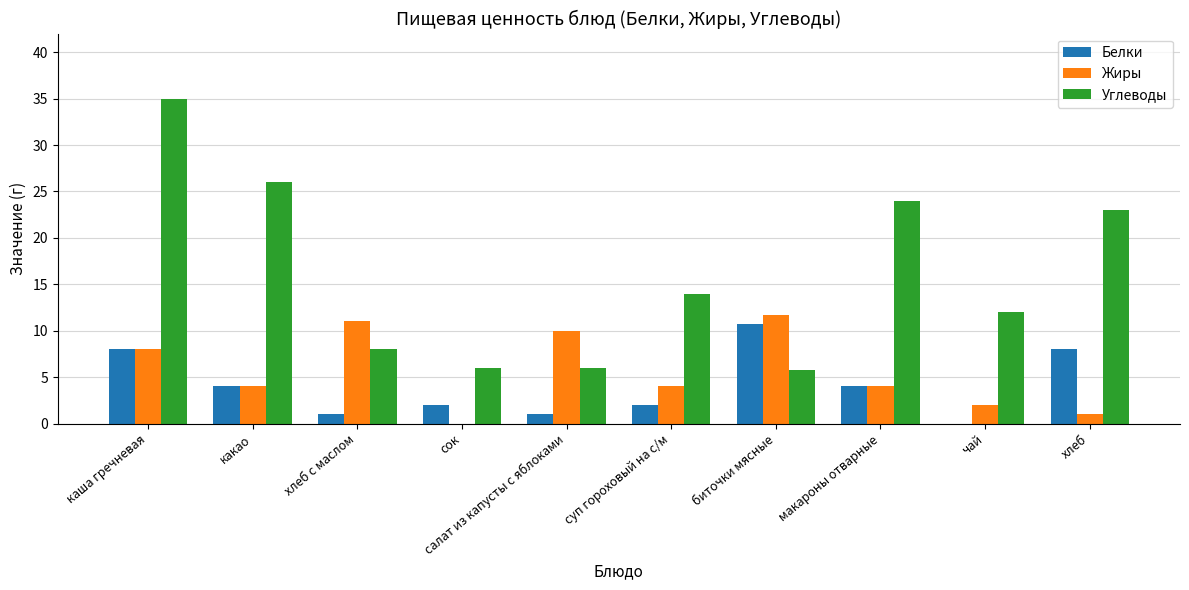

What is the sum of the Белки values at чай and хлеб с маслом?

1.0